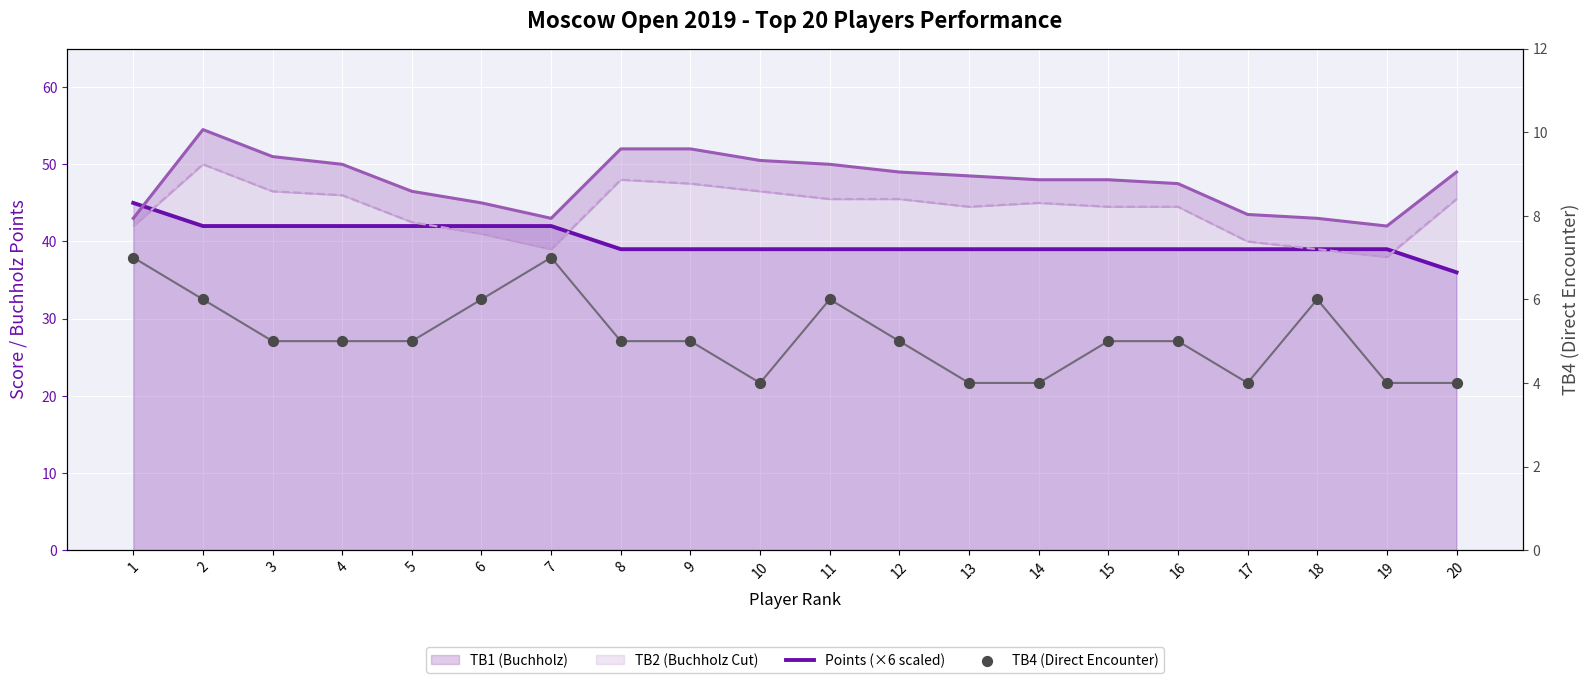

Is the value of Points (×6 scaled) at 4 greater than the value of TB4 (Direct Encounter) at 1?

Yes